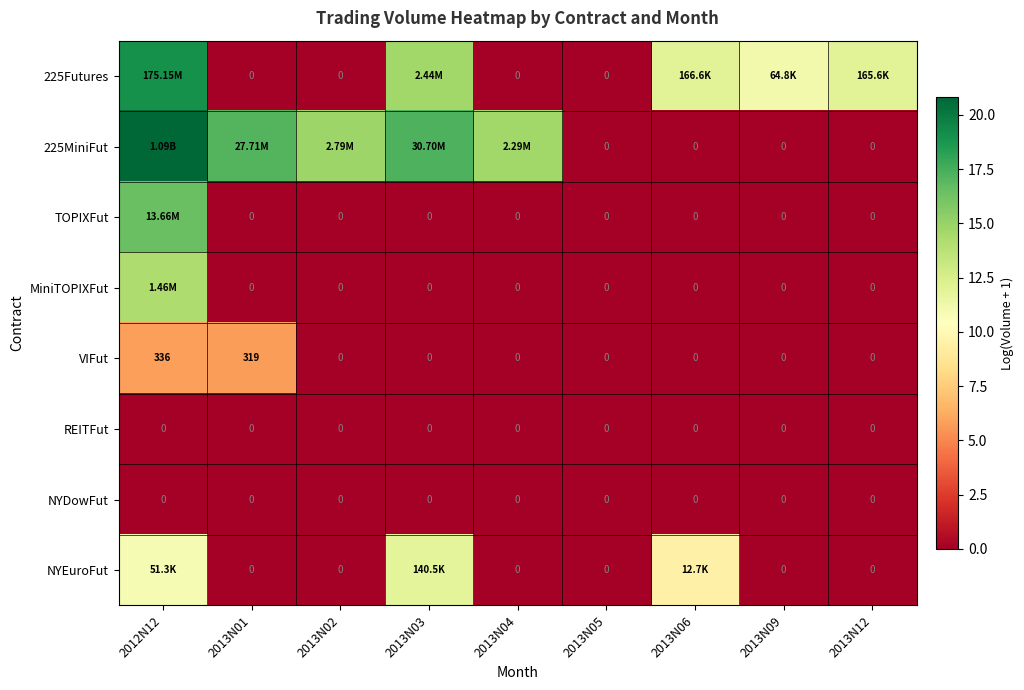

At how many categories does at least one series exceed 9?

8